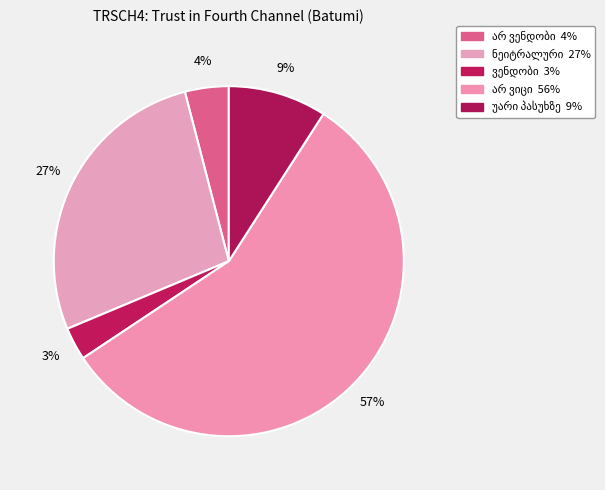

Rank the categories by value from highest to lowest.

არ ვიცი, ნეიტრალური, უარი პასუხზე, არ ვენდობი, ვენდობი